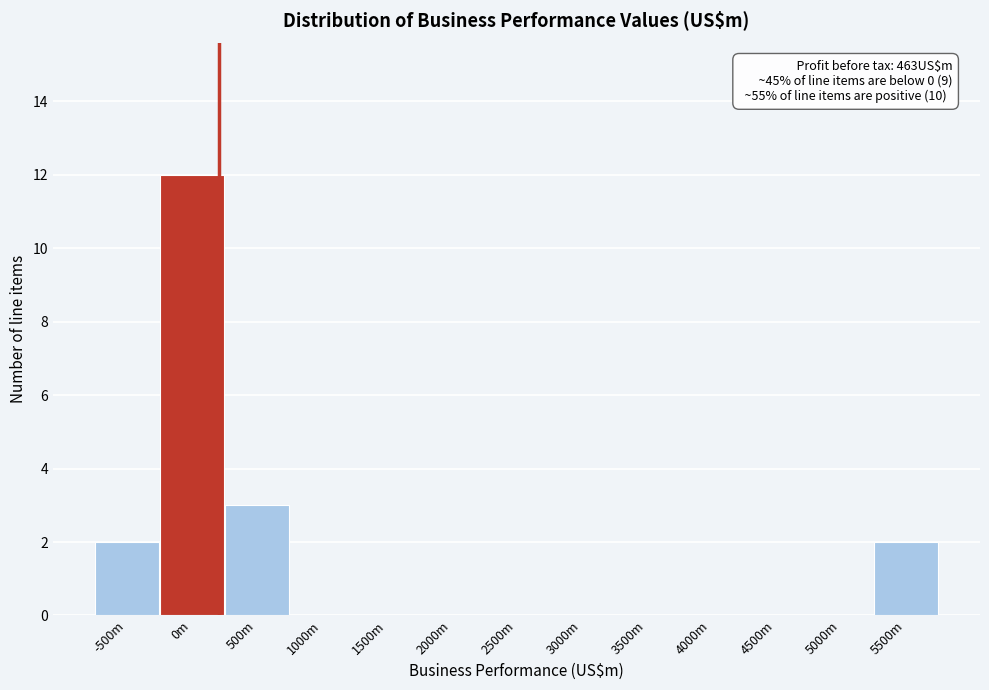

Reading left to right, transcribe all the data shown in this chart.

-500m=2	0m=12	500m=3	1000m=0	1500m=0	2000m=0	2500m=0	3000m=0	3500m=0	4000m=0	4500m=0	5000m=0	5500m=2